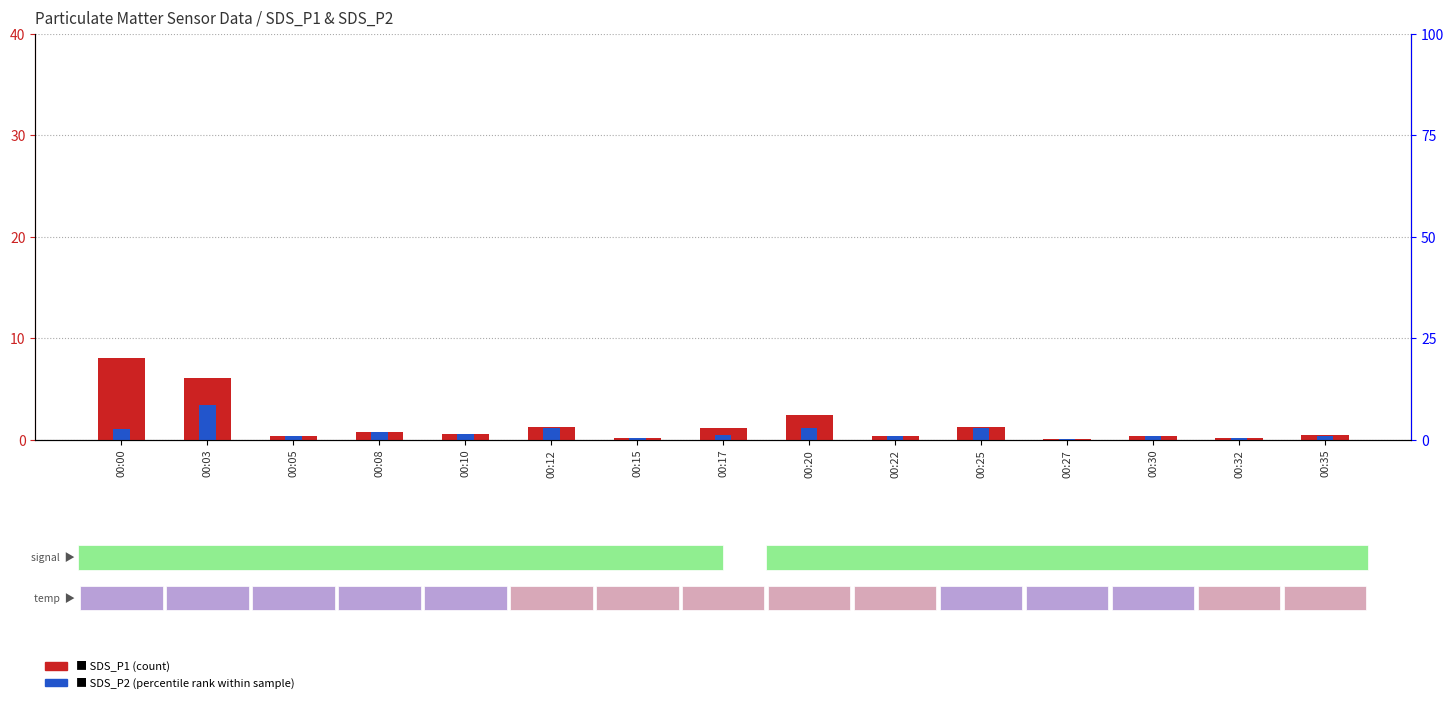

What is the minimum value for SDS_P2?

0.1